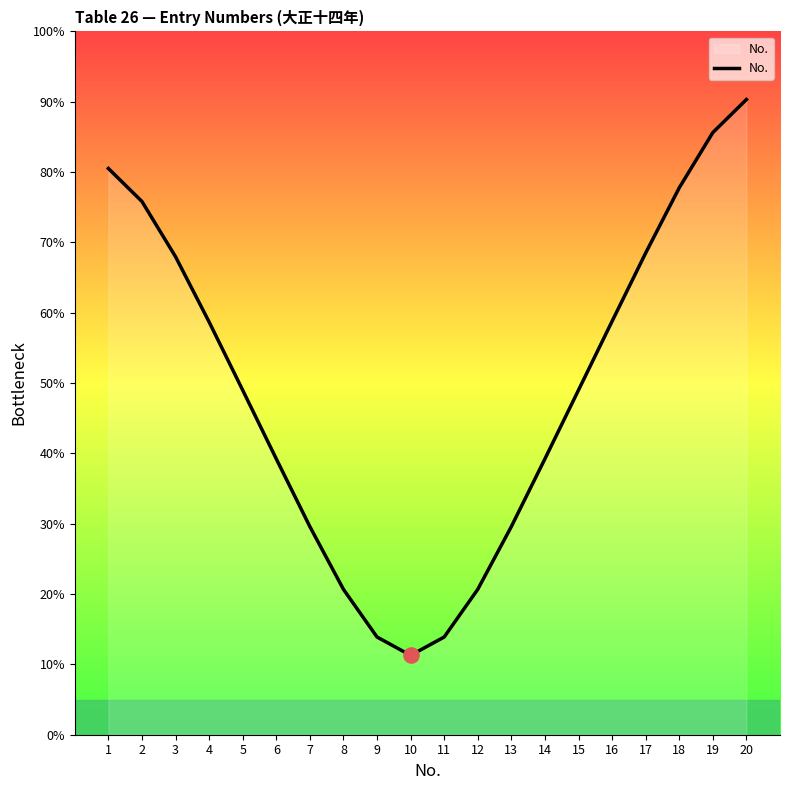

Which has a higher value, 9 or 20?

20